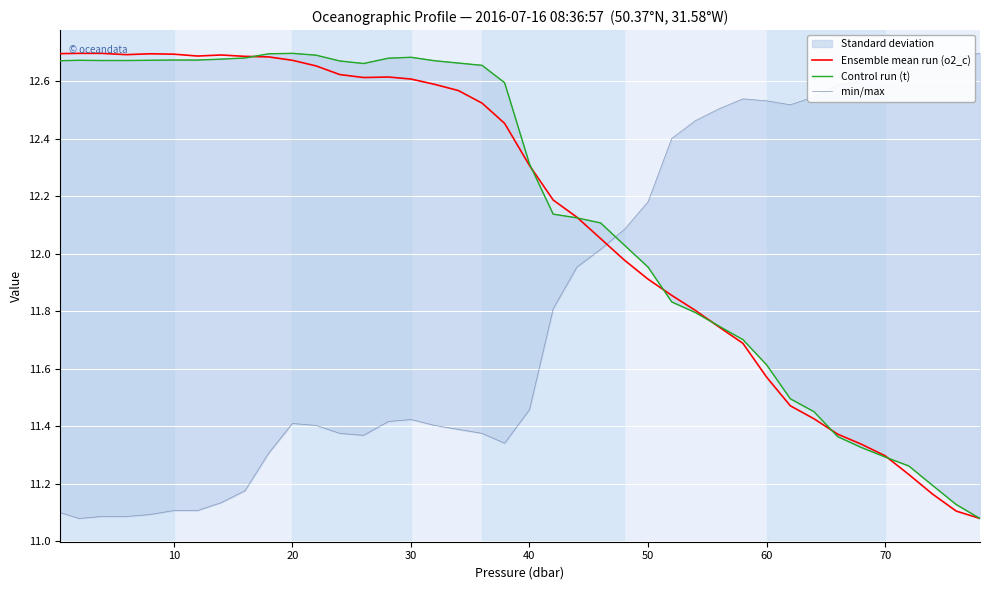

Is it true that Ensemble mean run (o2_c) equals 12.3 at 40?

True